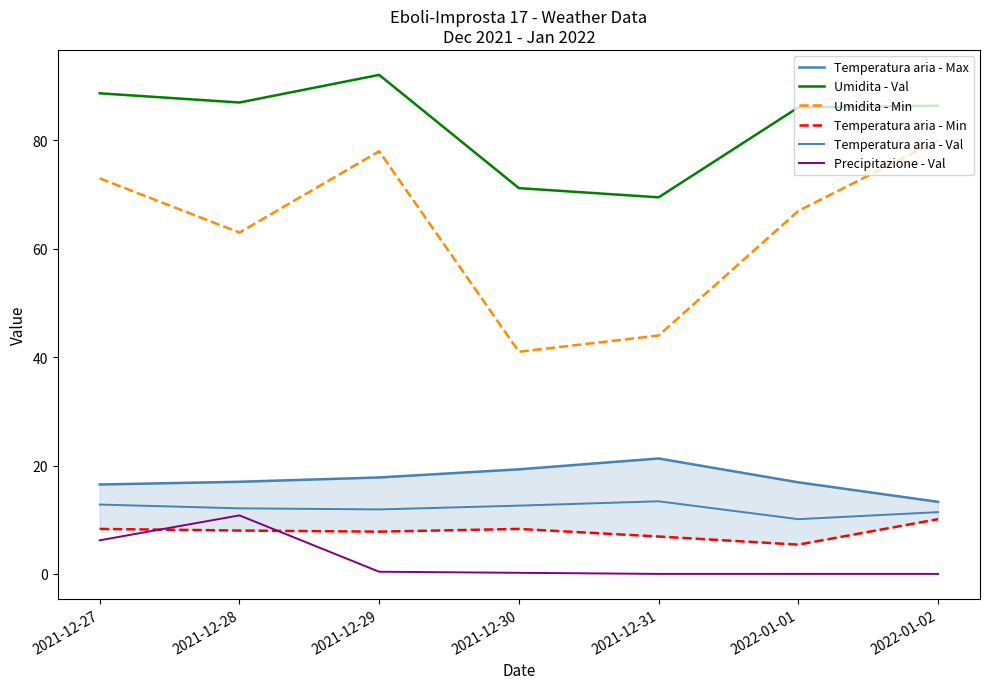

How many categories are shown in the chart?

7